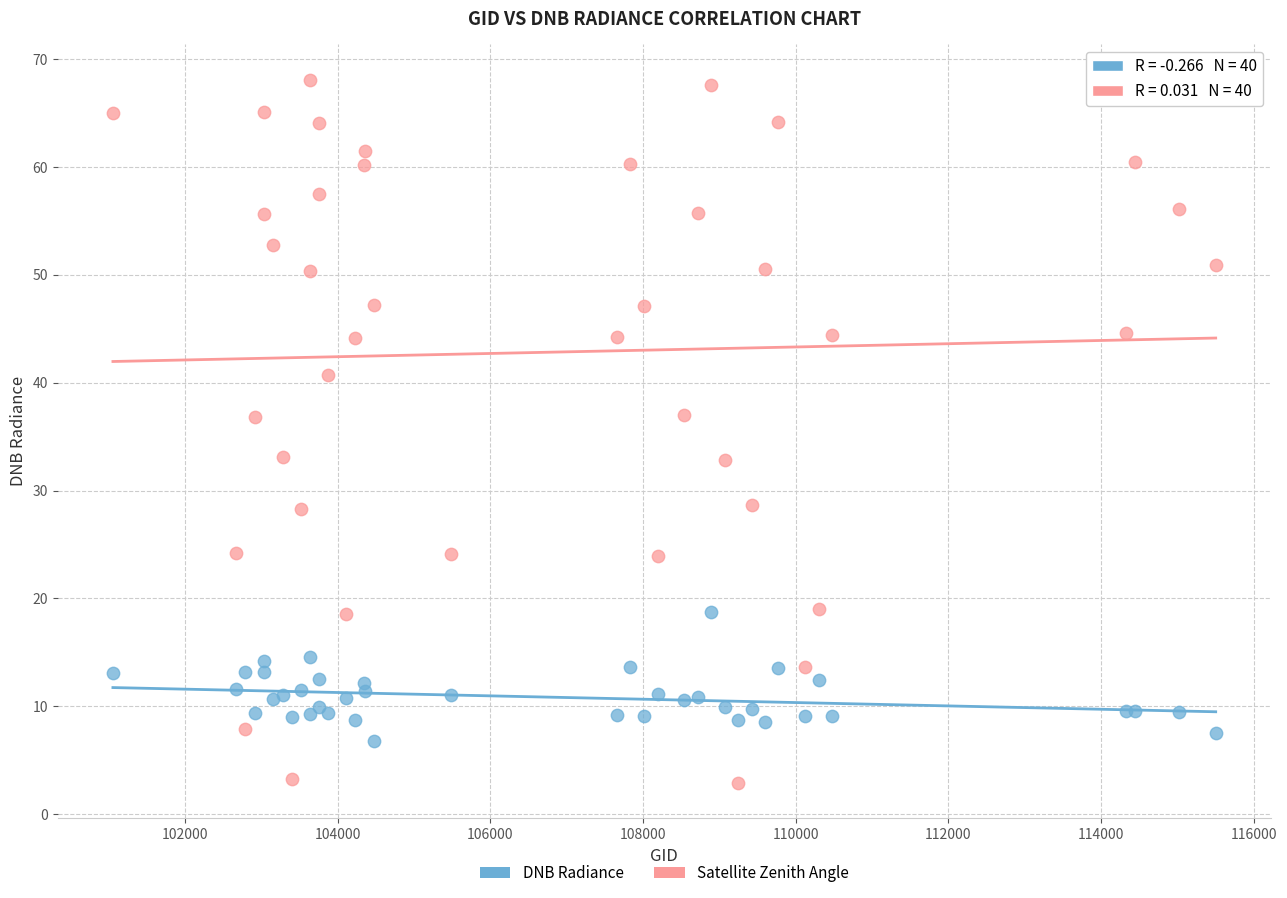

Which series reaches the maximum Y coordinate?

Satellite Zenith Angle